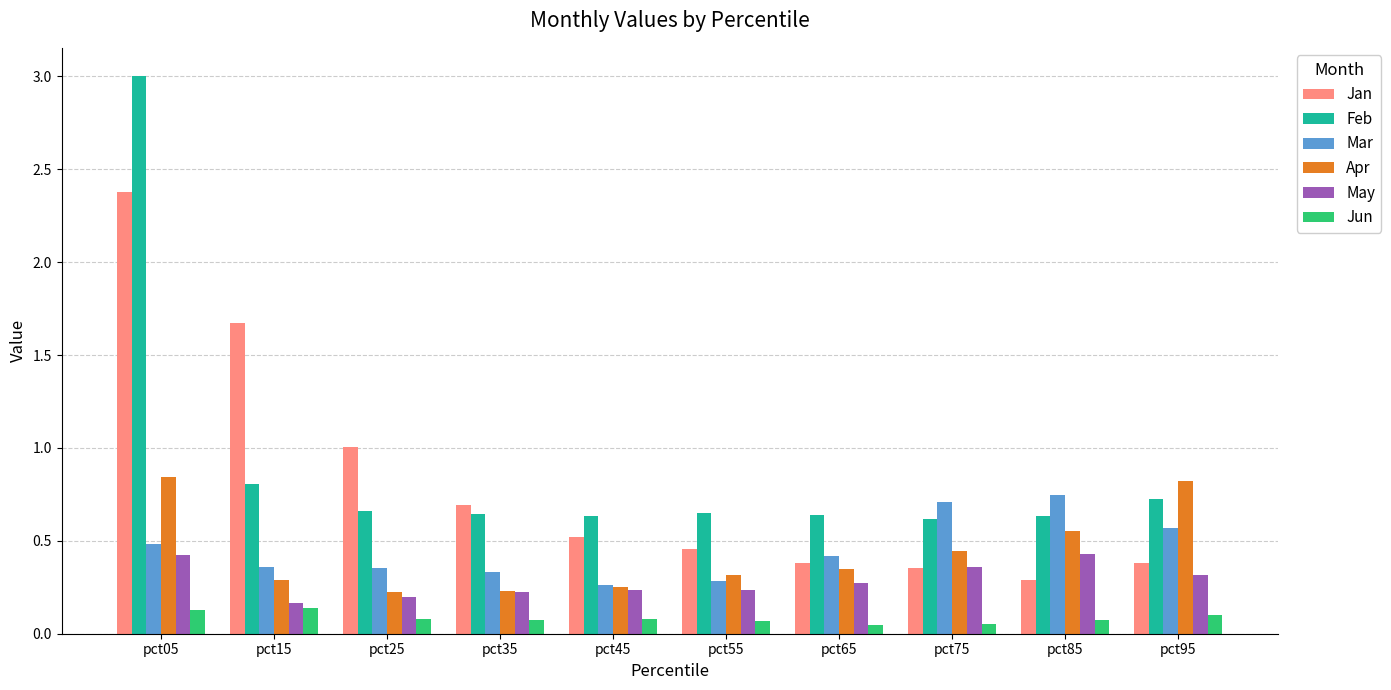

At which category does the chart reach its peak across all series?

pct05